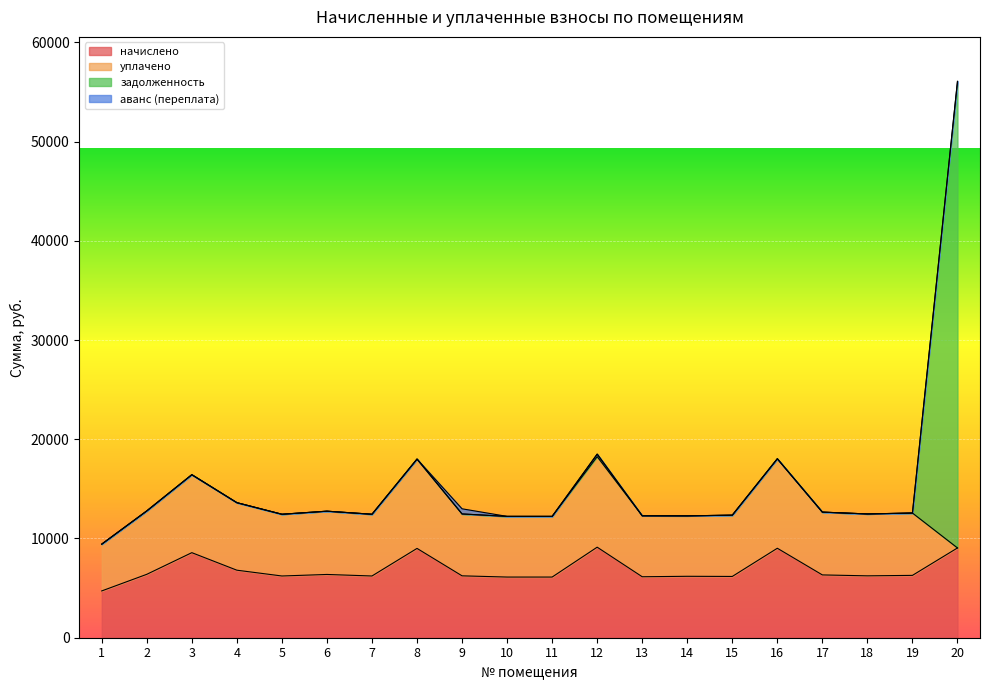

Which series has the widest spread of values?

задолженность